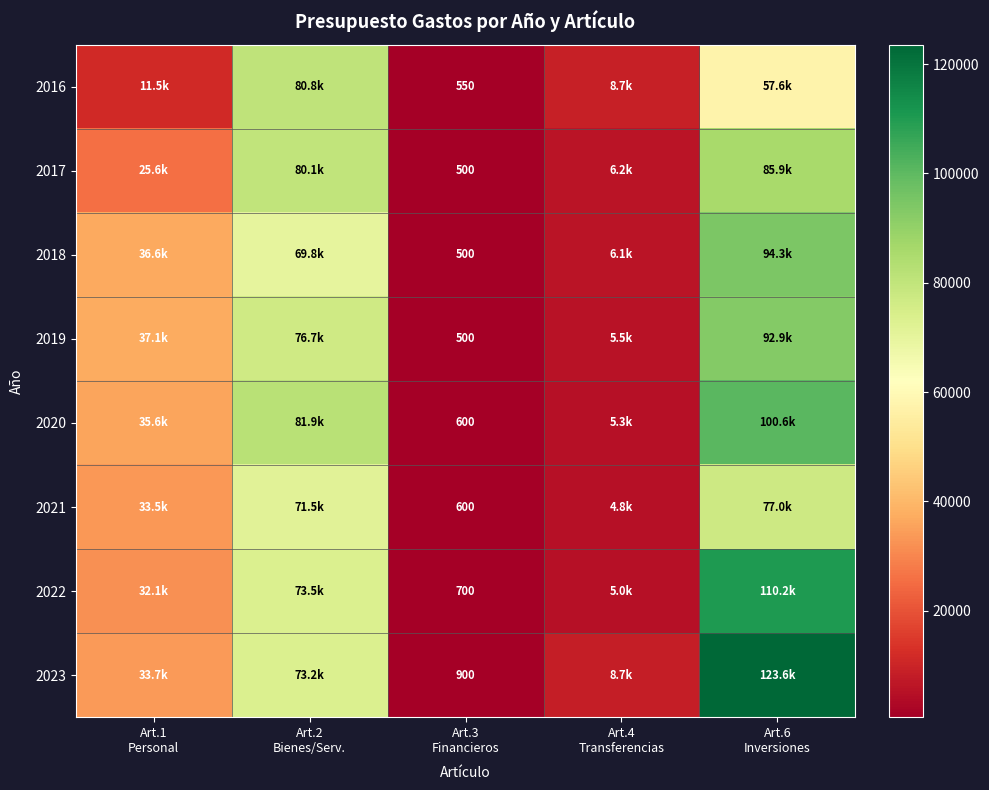

List the series in order of their peak value, lowest first.

2021, 2016, 2017, 2019, 2018, 2020, 2022, 2023